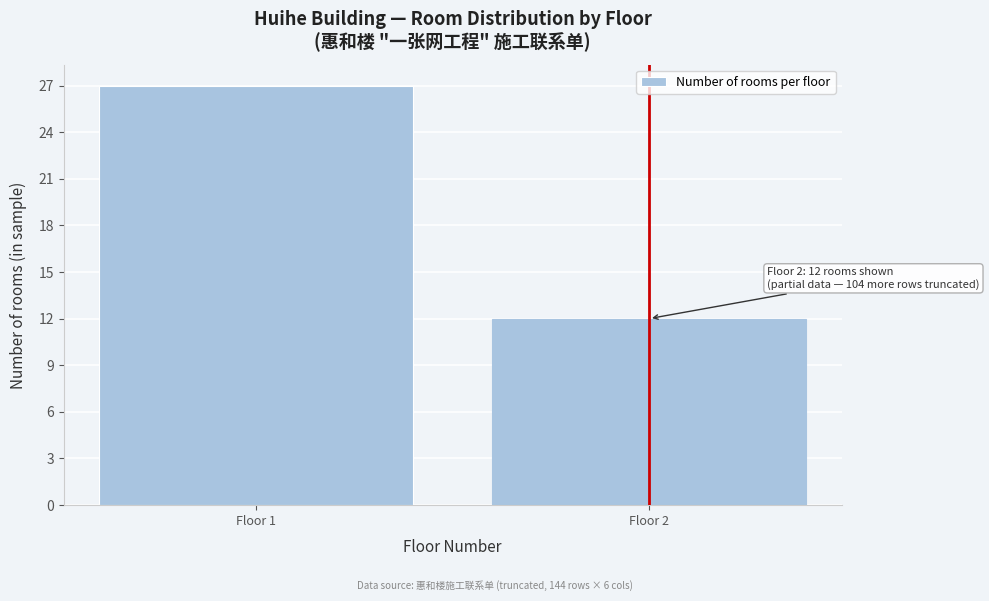

Reading left to right, extract all data points from this chart.

27	12